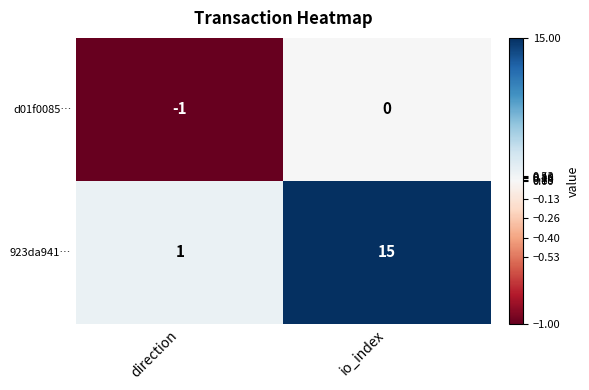

How many series are shown in this chart?

2